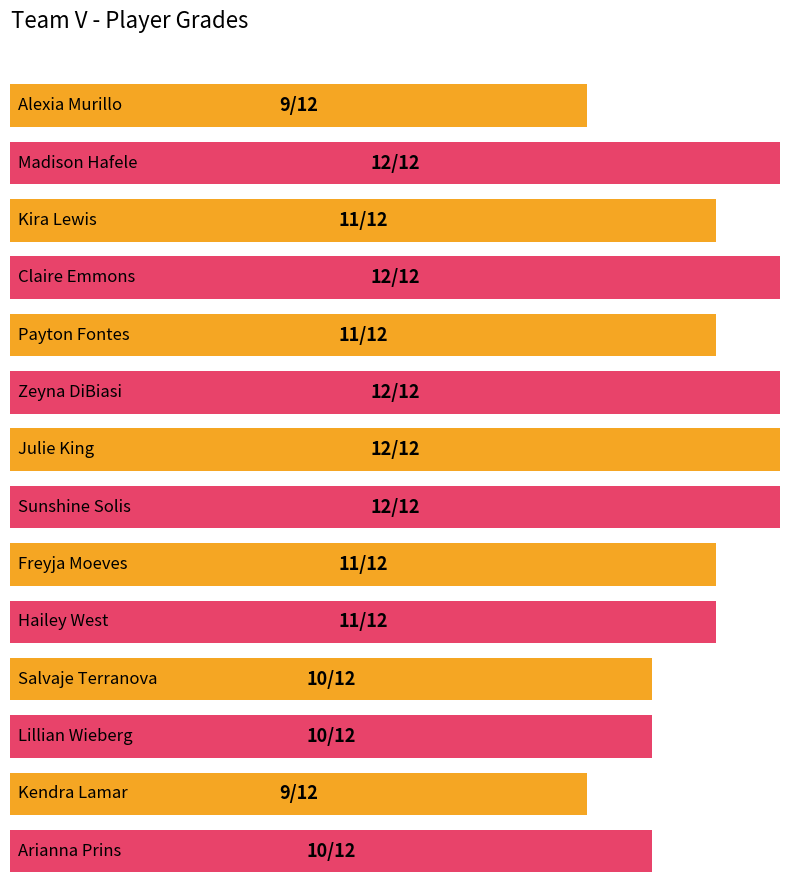

Count the number of data series in this chart.

1